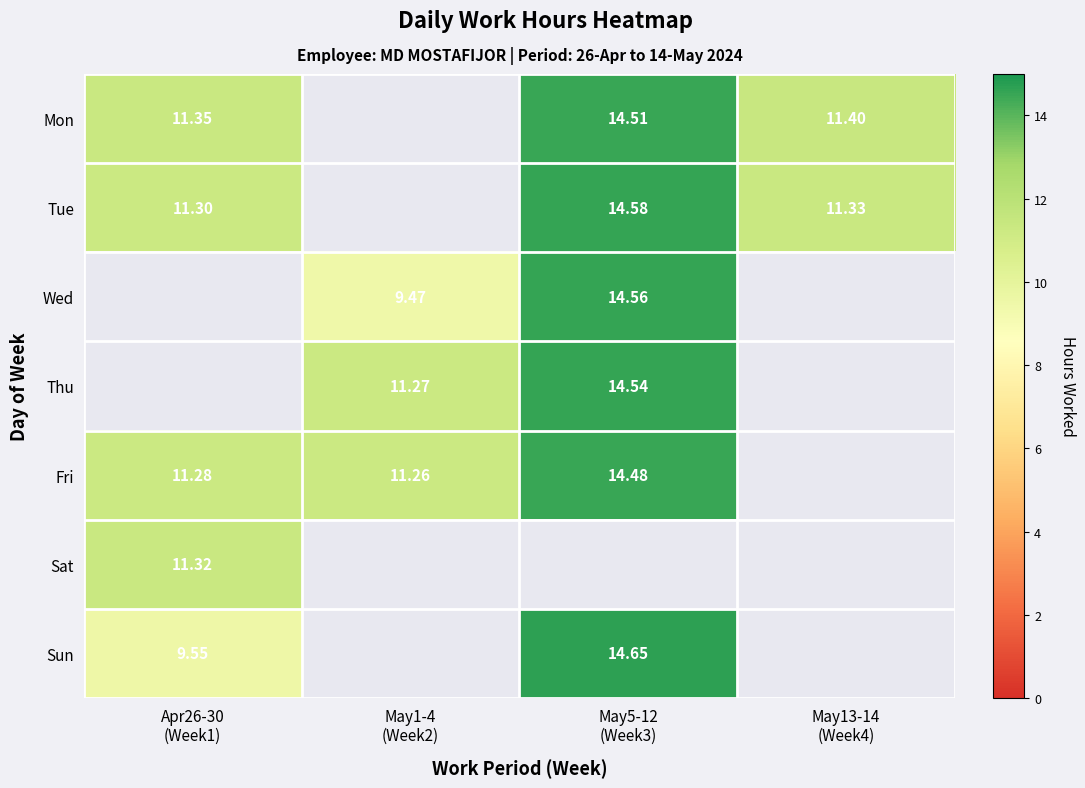

How many series are shown in this chart?

7